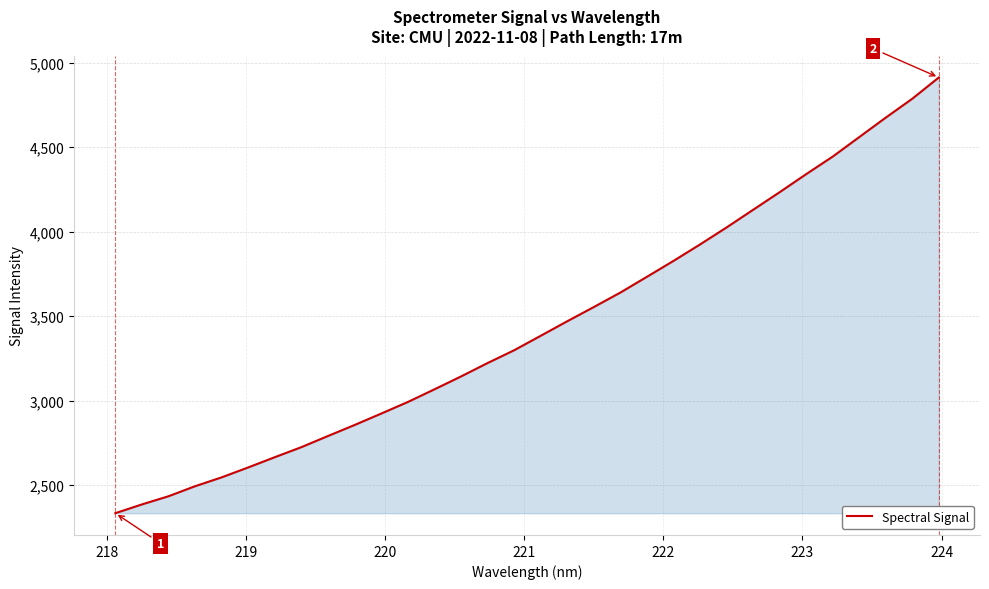

What is the difference between the maximum and minimum values?

2577.3